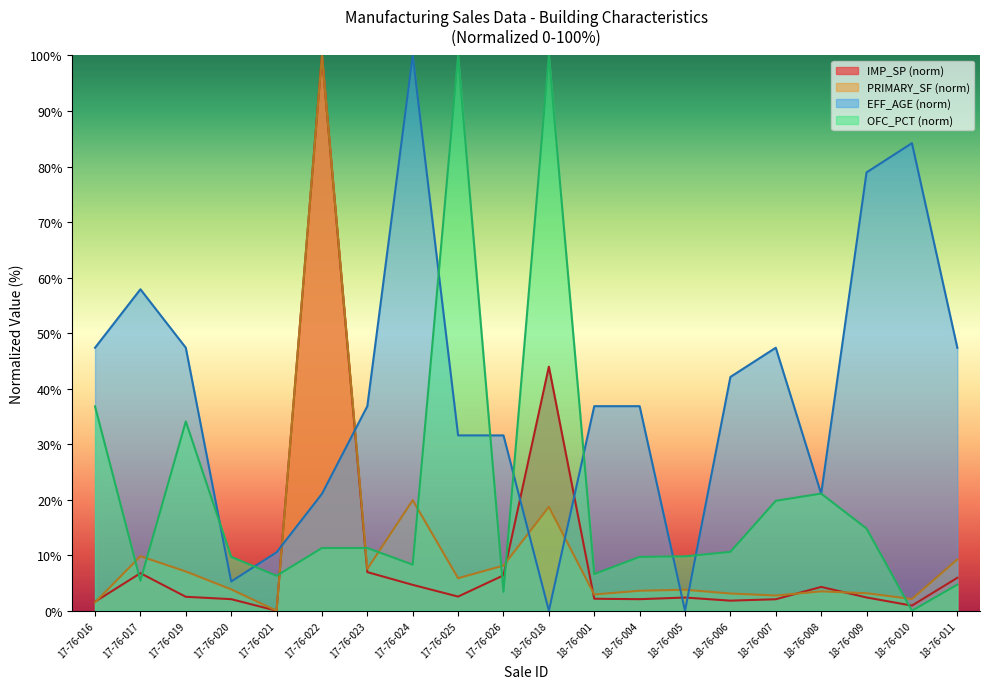

Which label corresponds to the largest value in the chart?

17-76-022